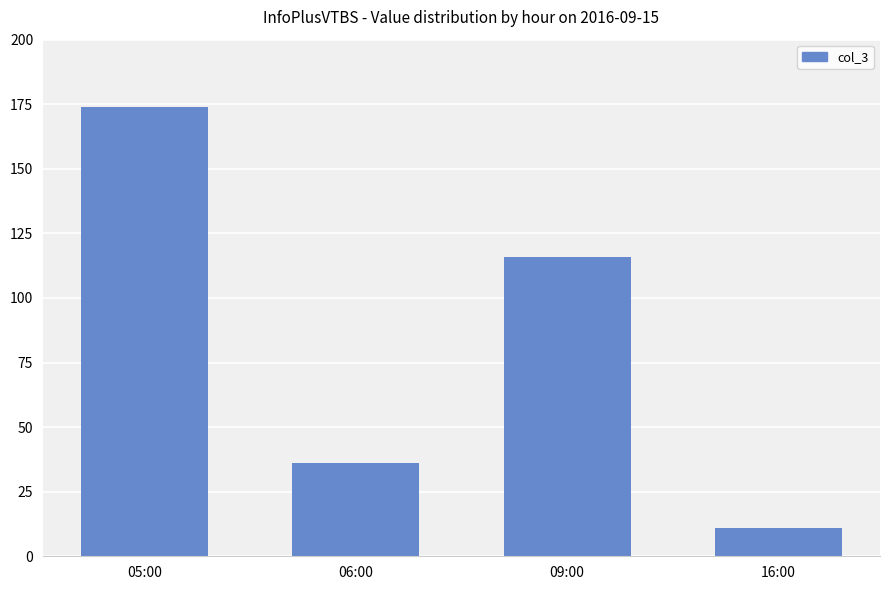

Rank the categories by value from highest to lowest.

05:00, 09:00, 06:00, 16:00